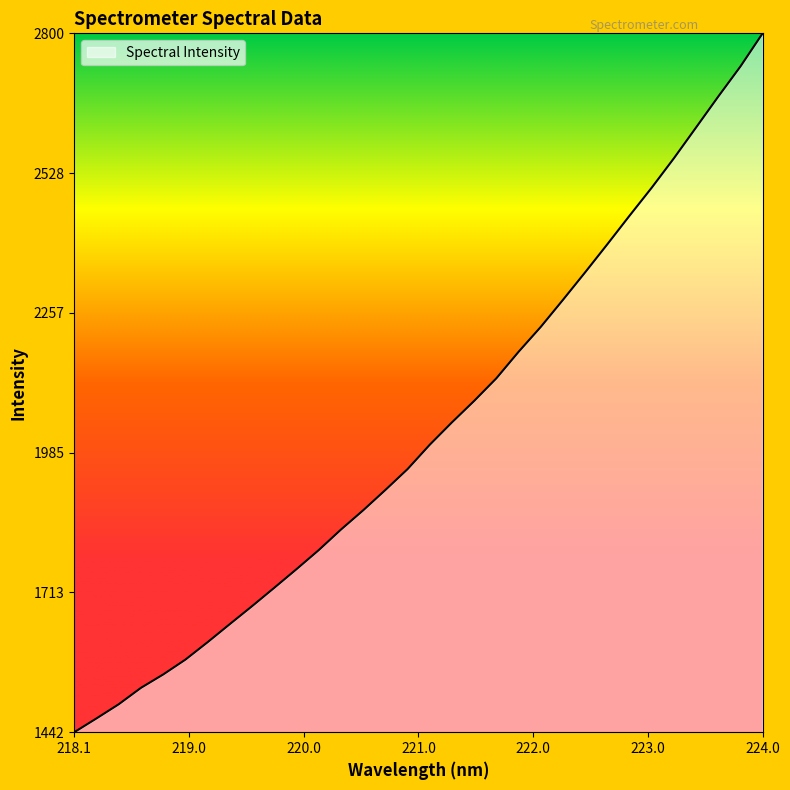

What is the greatest value displayed?

2800.1